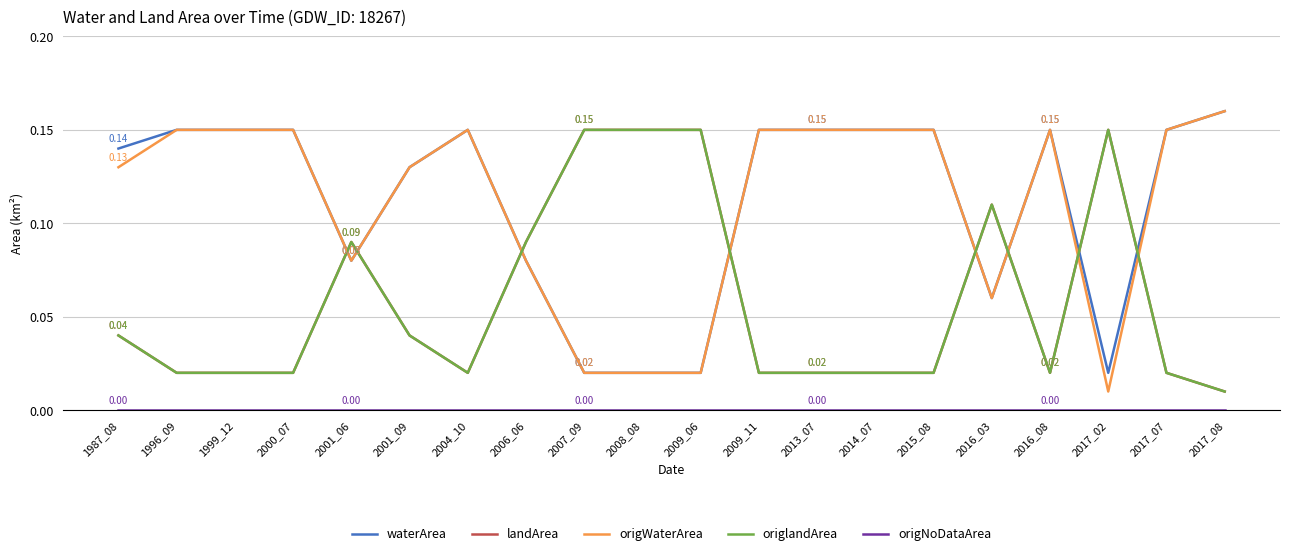

True or false: origWaterArea and waterArea intersect in this chart.

False